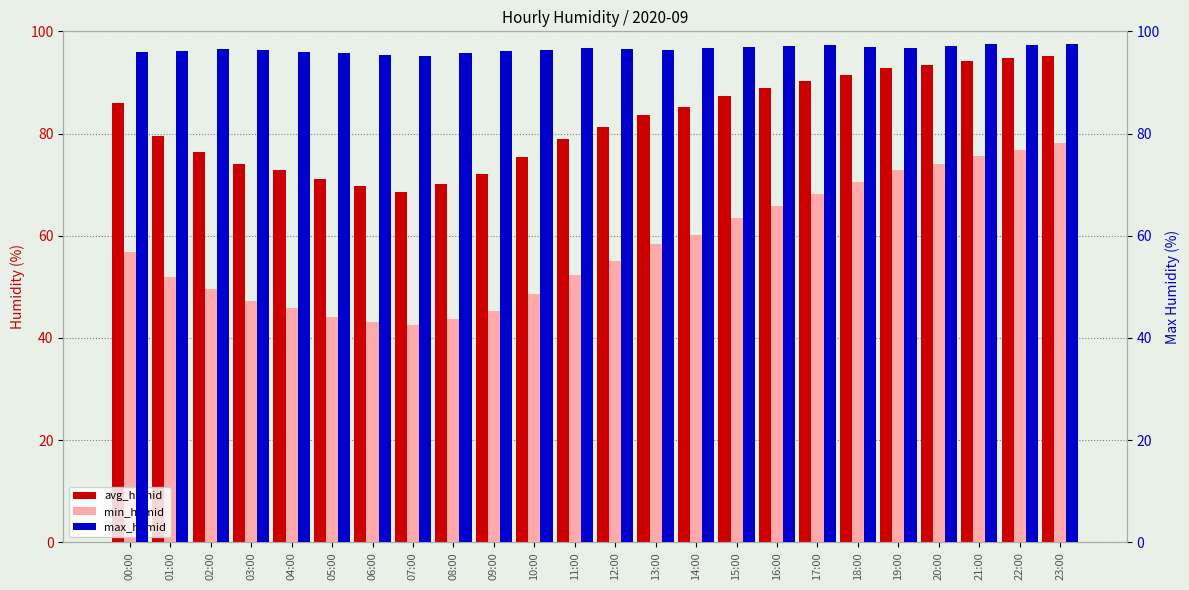

Are the bars horizontal?

No